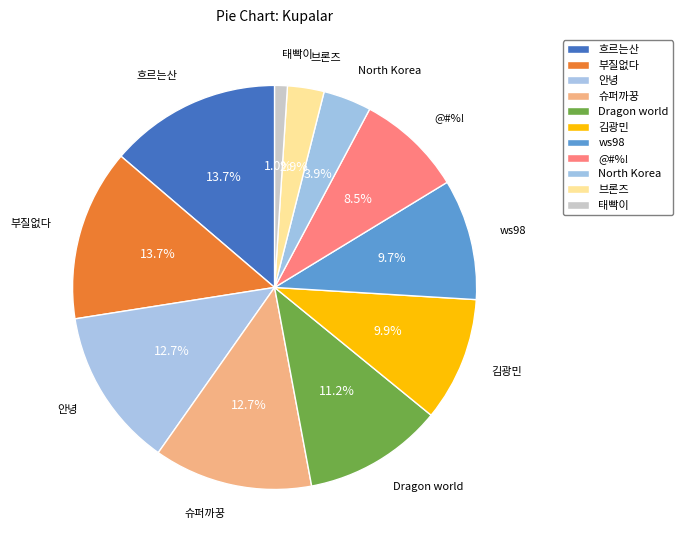

To the nearest percent, what percentage of the pie is North Korea?

4%